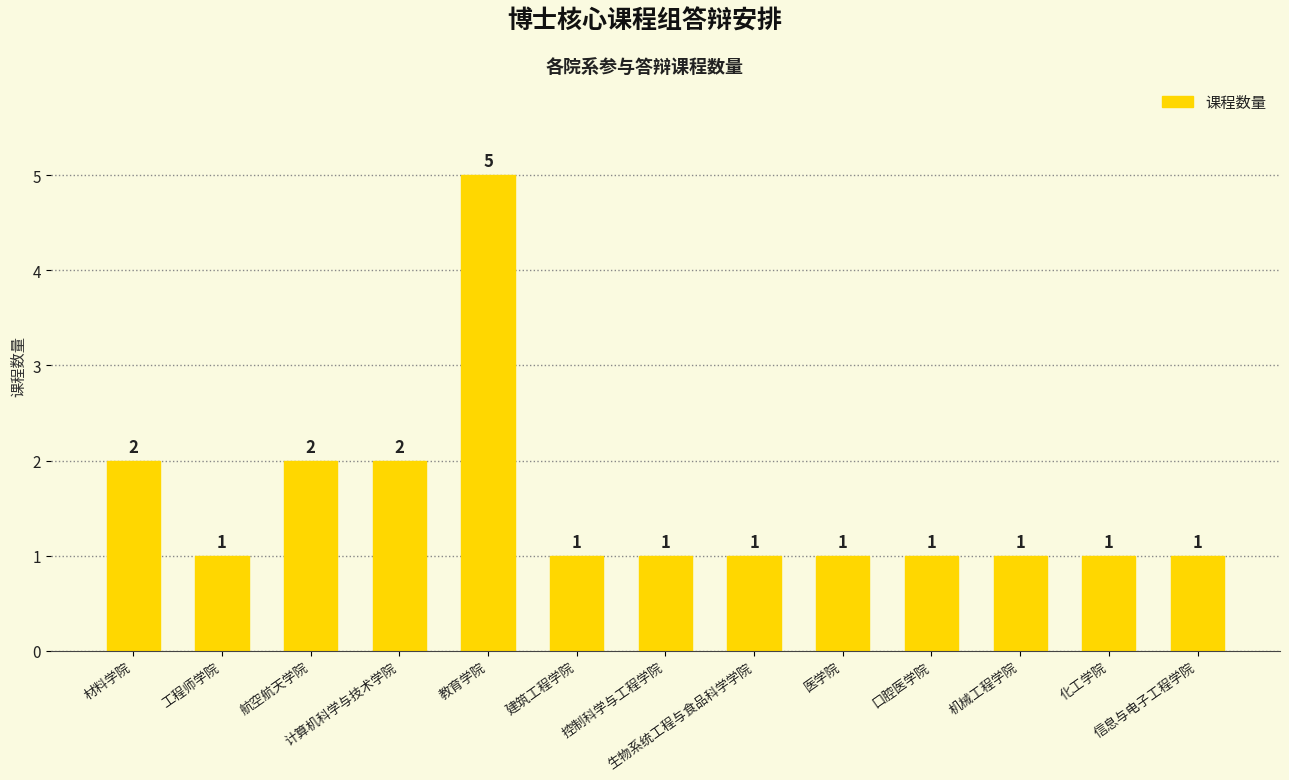

What is the difference between the maximum and minimum values?

4